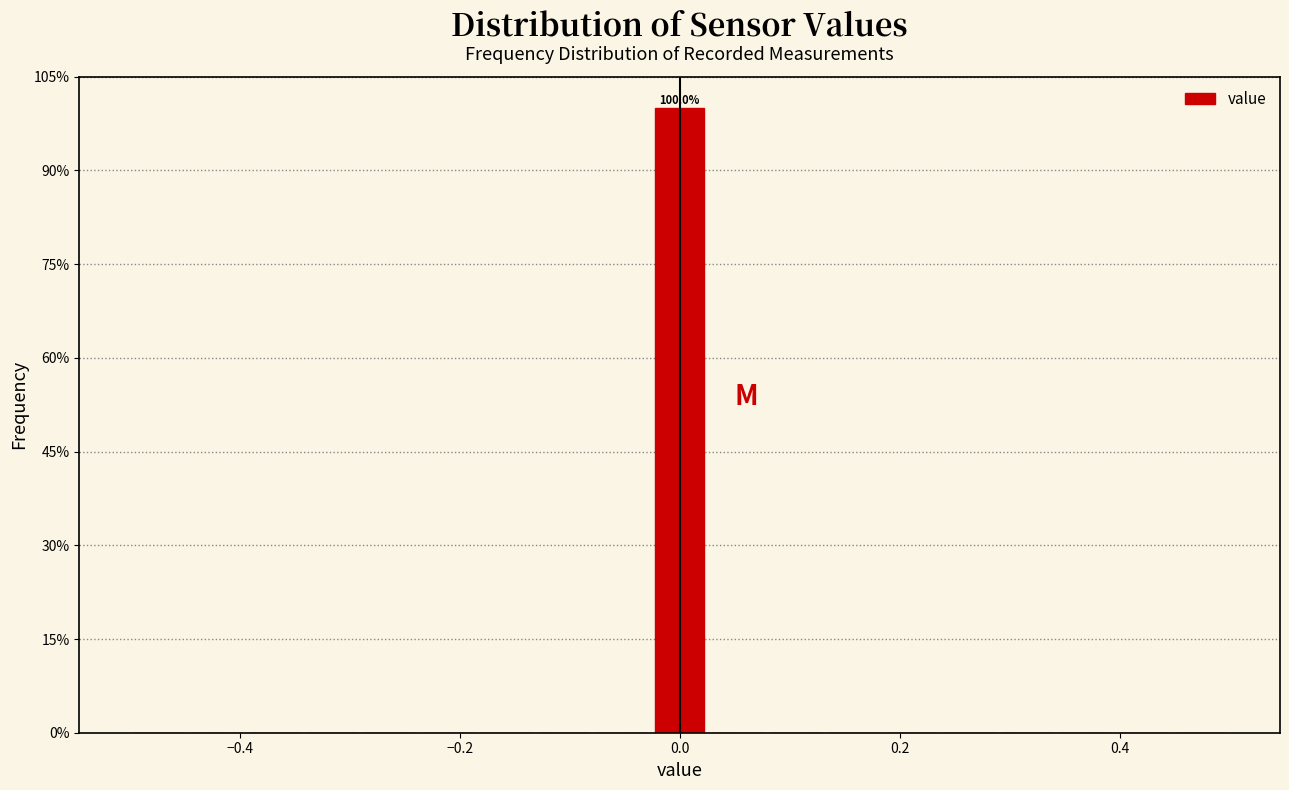

Around what value on the x-axis is the tallest bar? Give the approximate position of its centre, as read against the axis.

0.00